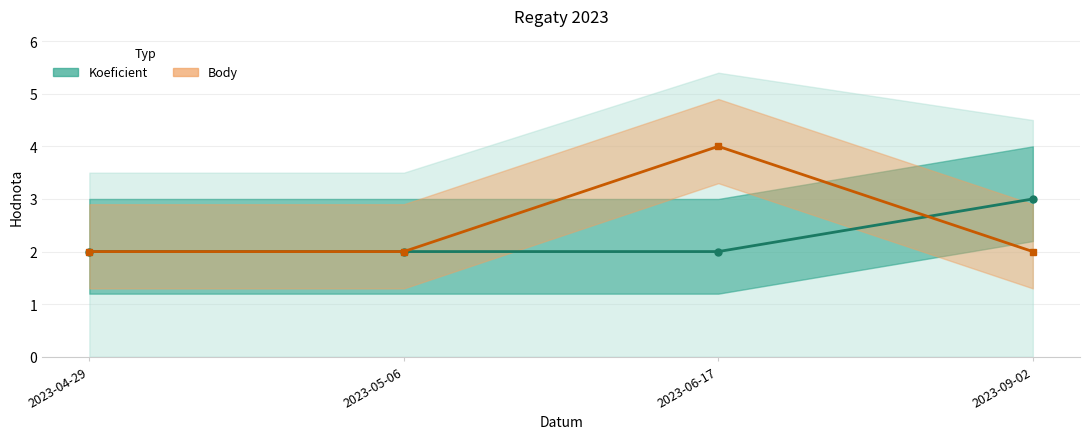

Which series has the widest spread of values?

Body